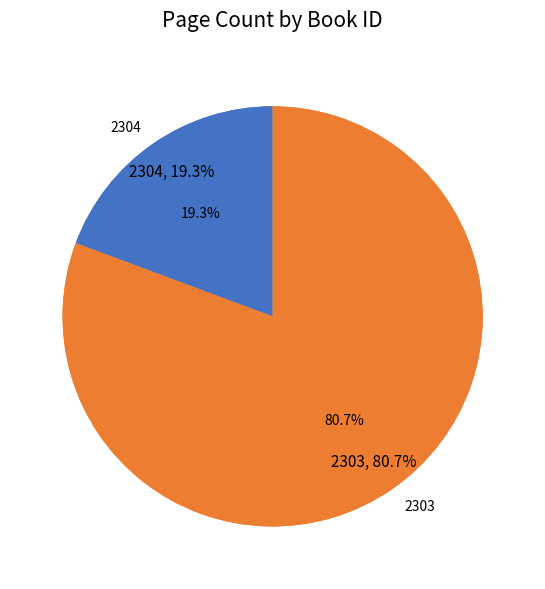

The 2304 slice represents 7% of the pie. True or false?

False